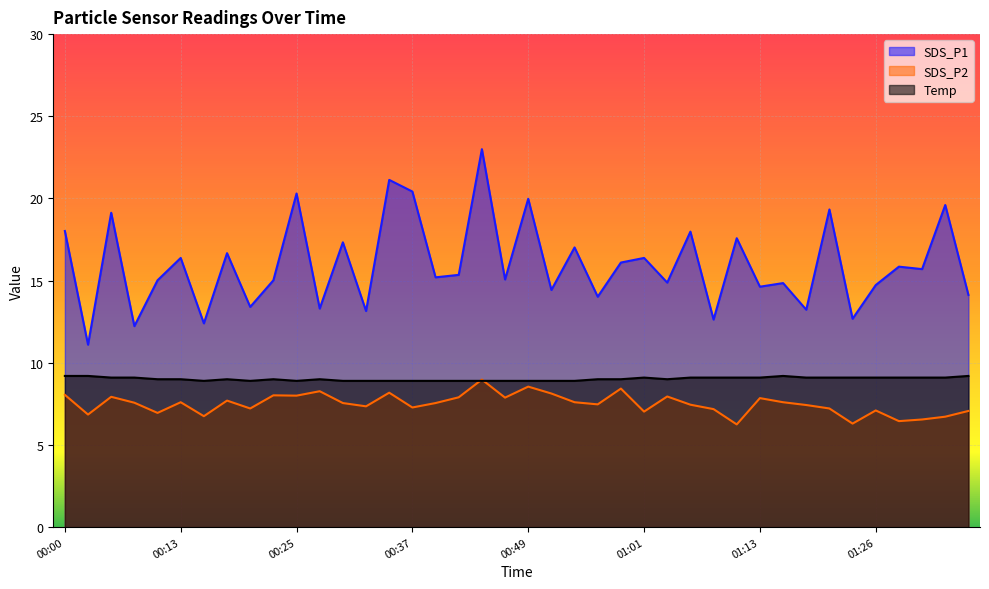

How many distinct data groups are displayed?

3